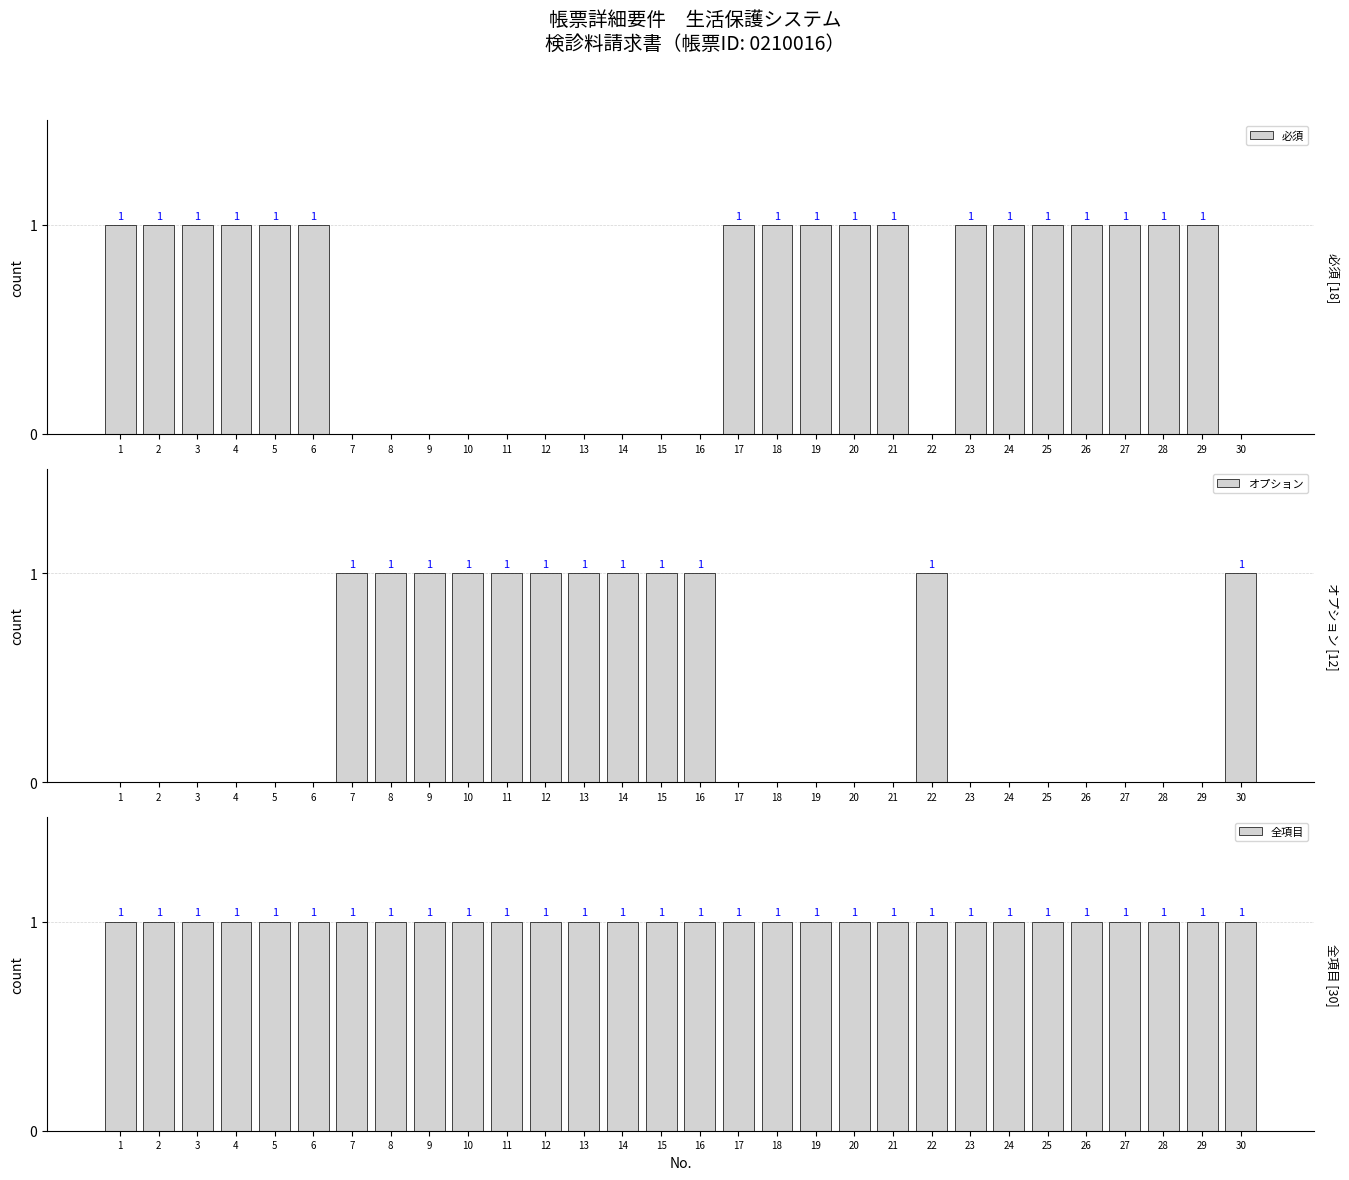

How many groups of bars are there?

30